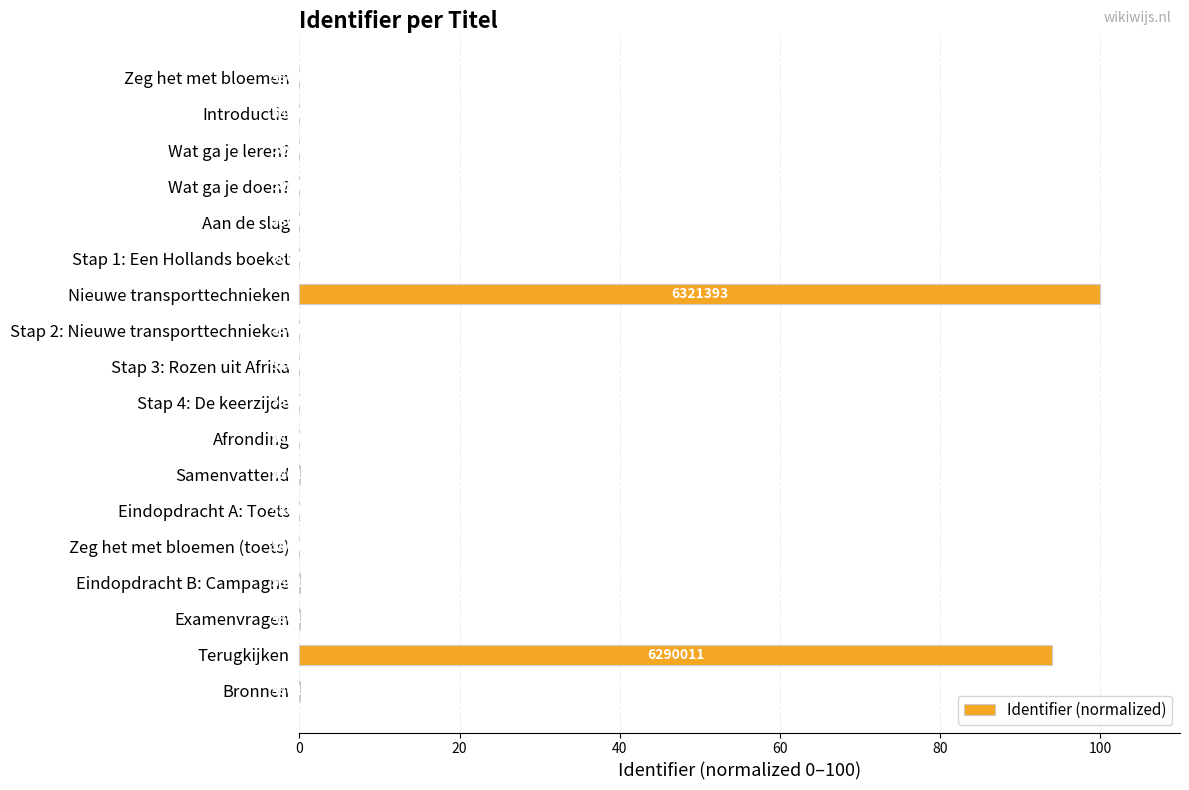

What is the greatest value displayed?

100.0